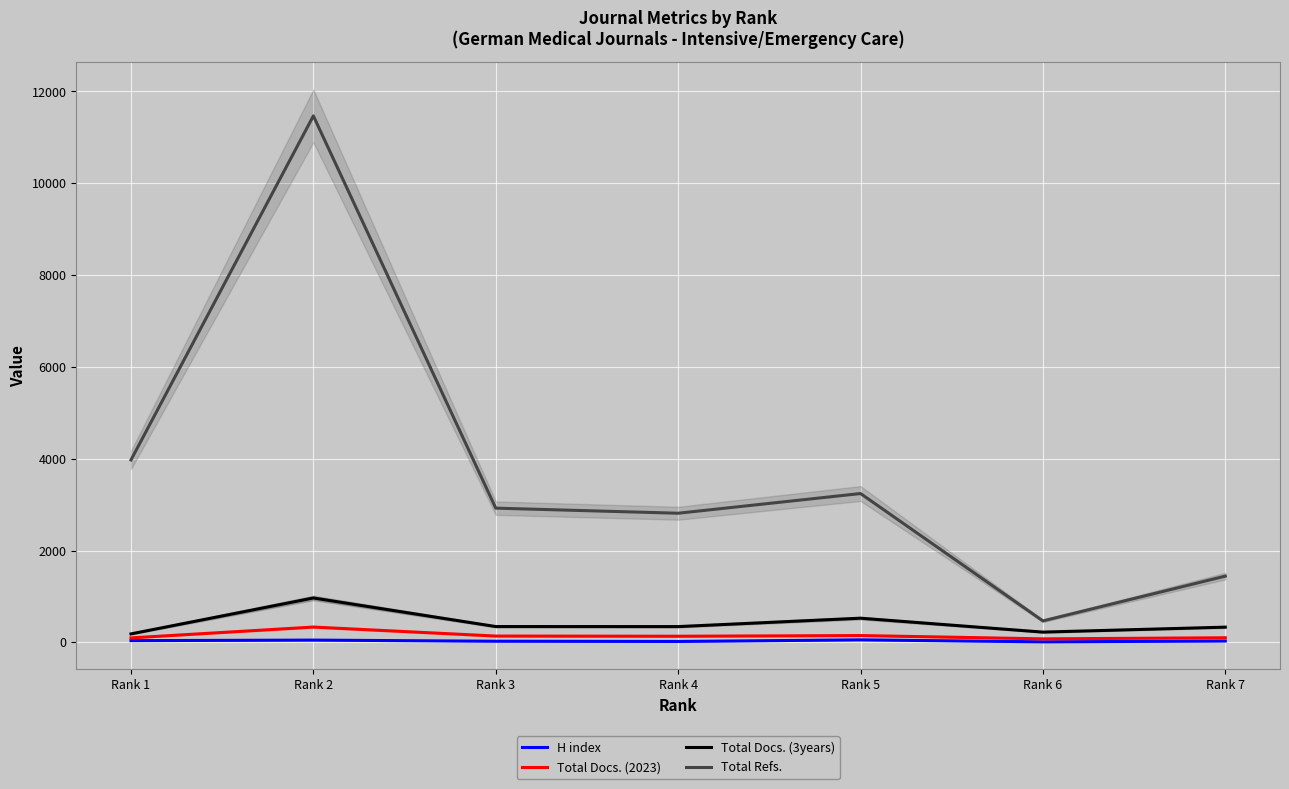

Reading right to left, list all the values displayed in this chart.

H index: Rank 7=29	Rank 6=11	Rank 5=54	Rank 4=19	Rank 3=24	Rank 2=49	Rank 1=37
Total Docs. (2023): Rank 7=100	Rank 6=76	Rank 5=148	Rank 4=133	Rank 3=137	Rank 2=333	Rank 1=97
Total Docs. (3years): Rank 7=331	Rank 6=223	Rank 5=526	Rank 4=343	Rank 3=344	Rank 2=966	Rank 1=184
Total Refs.: Rank 7=1442	Rank 6=467	Rank 5=3241	Rank 4=2812	Rank 3=2923	Rank 2=11467	Rank 1=3973